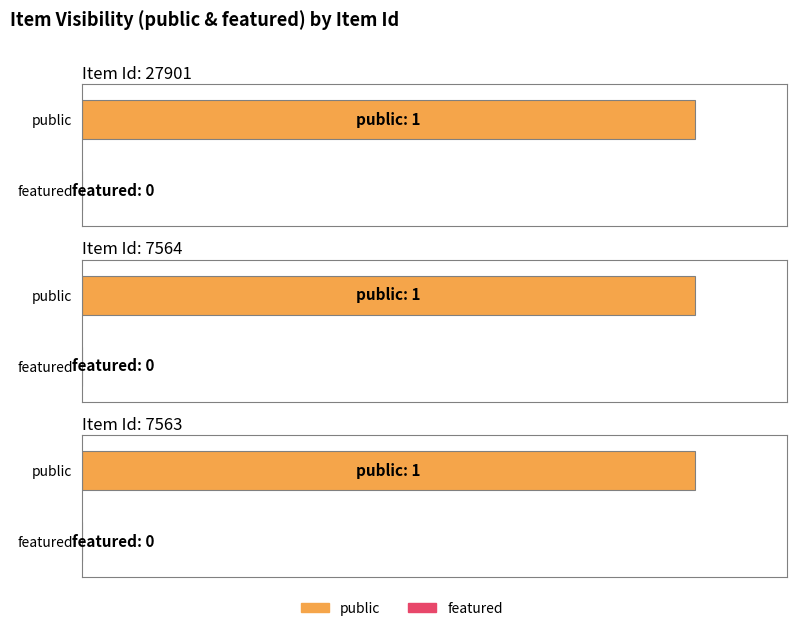

Are the bars grouped side by side (vs. stacked)?

Yes